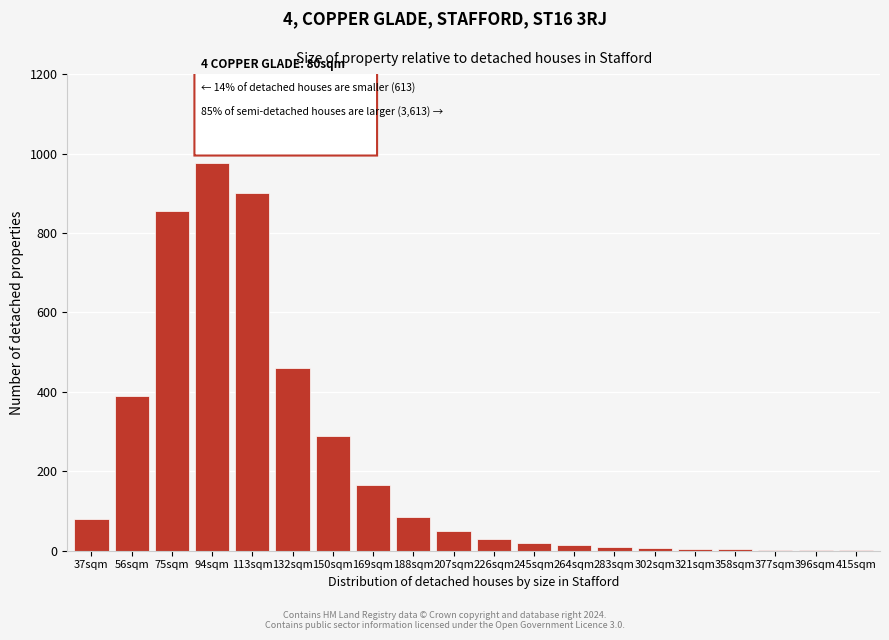

What is the sum of all values?

4348